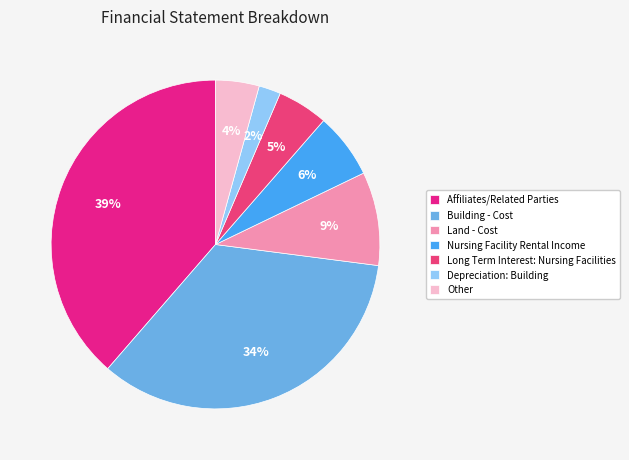

How many segments does this pie chart have?

7